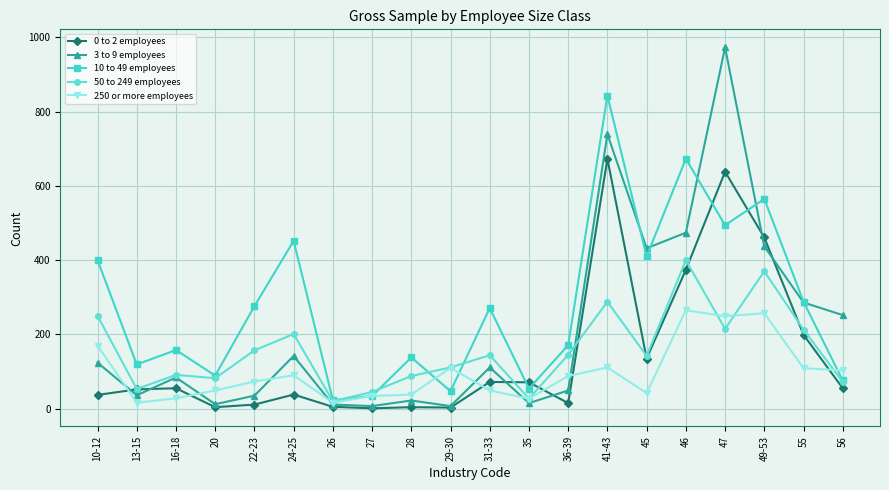

In 10 to 49 employees, how many points are lower than both neighbors (excluding endpoints)?

7